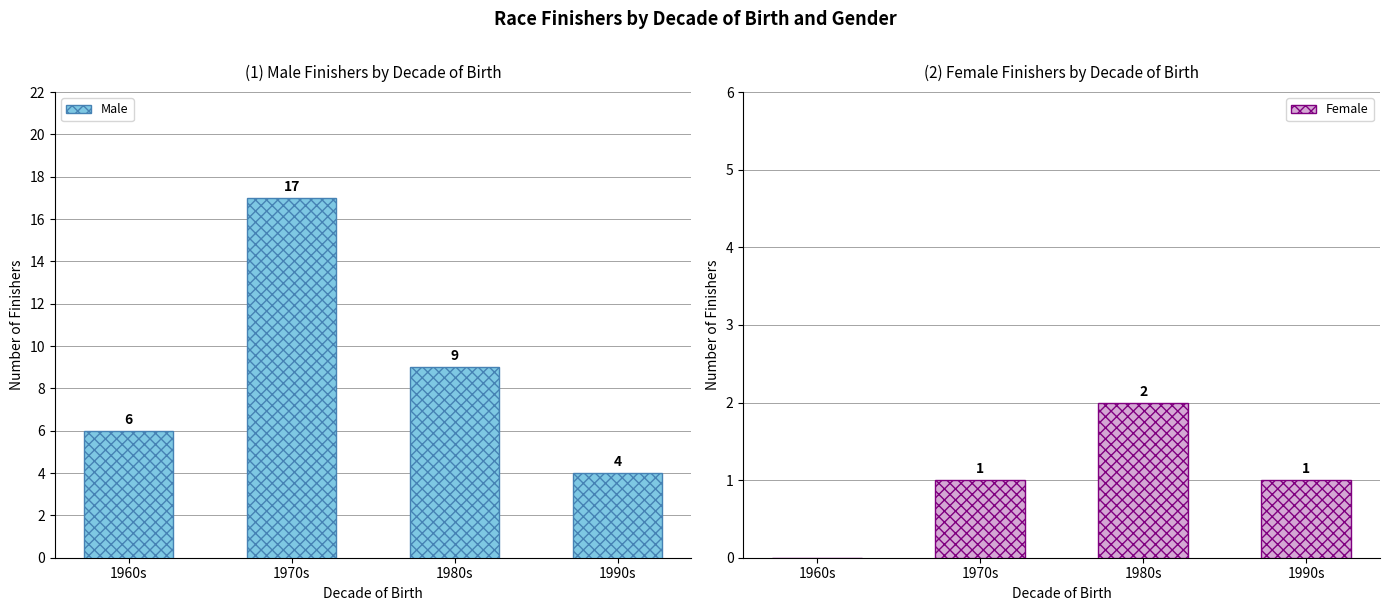

Where does the Female series first go above 1?

1980s